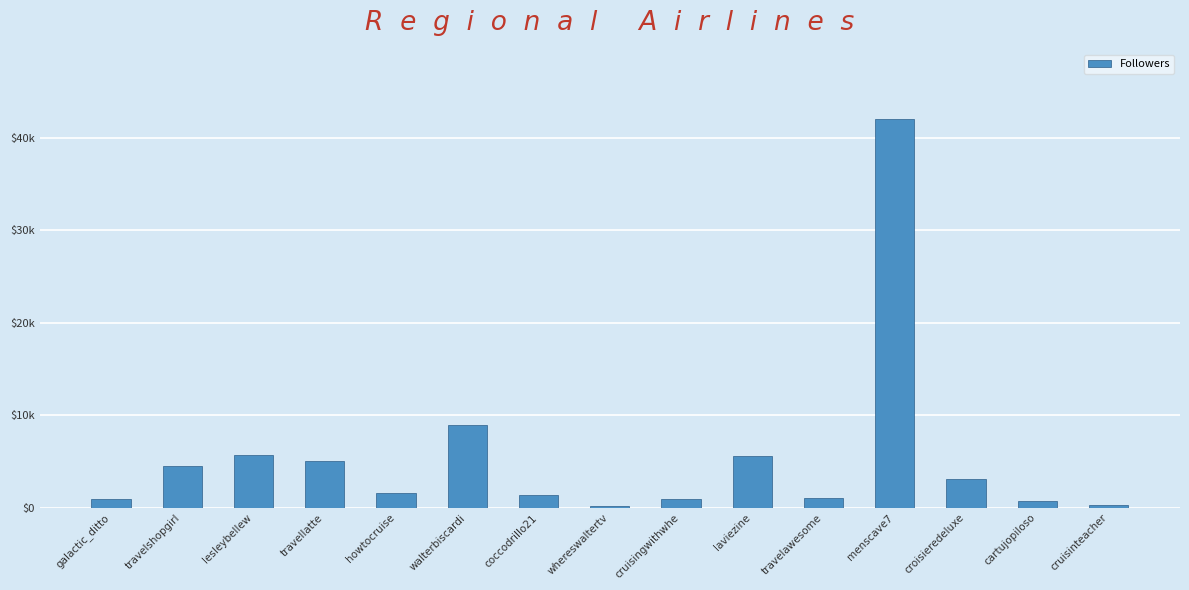

List the labels in order of value, largest first.

menscave7, walterbiscardi, lesleybellew, laviezine, travellatte, travelshopgirl, croisieredeluxe, howtocruise, coccodrillo21, travelawesome, cruisingwithwhe, galactic_ditto, cartujopiloso, cruisinteacher, whereswaltertv